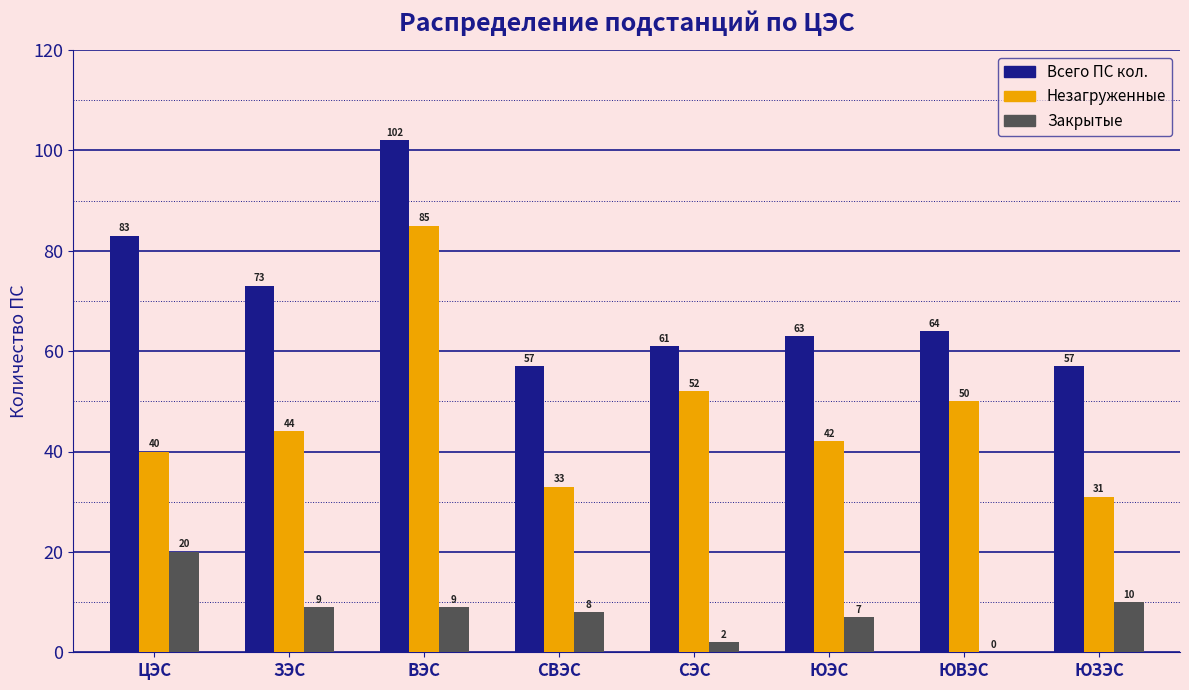

Reading left to right, list all the values displayed in this chart.

Всего ПС кол.: ЦЭС=83	ЗЭС=73	ВЭС=102	СВЭС=57	СЭС=61	ЮЭС=63	ЮВЭС=64	ЮЗЭС=57
Незагруженные: ЦЭС=40	ЗЭС=44	ВЭС=85	СВЭС=33	СЭС=52	ЮЭС=42	ЮВЭС=50	ЮЗЭС=31
Закрытые: ЦЭС=20	ЗЭС=9	ВЭС=9	СВЭС=8	СЭС=2	ЮЭС=7	ЮВЭС=0	ЮЗЭС=10